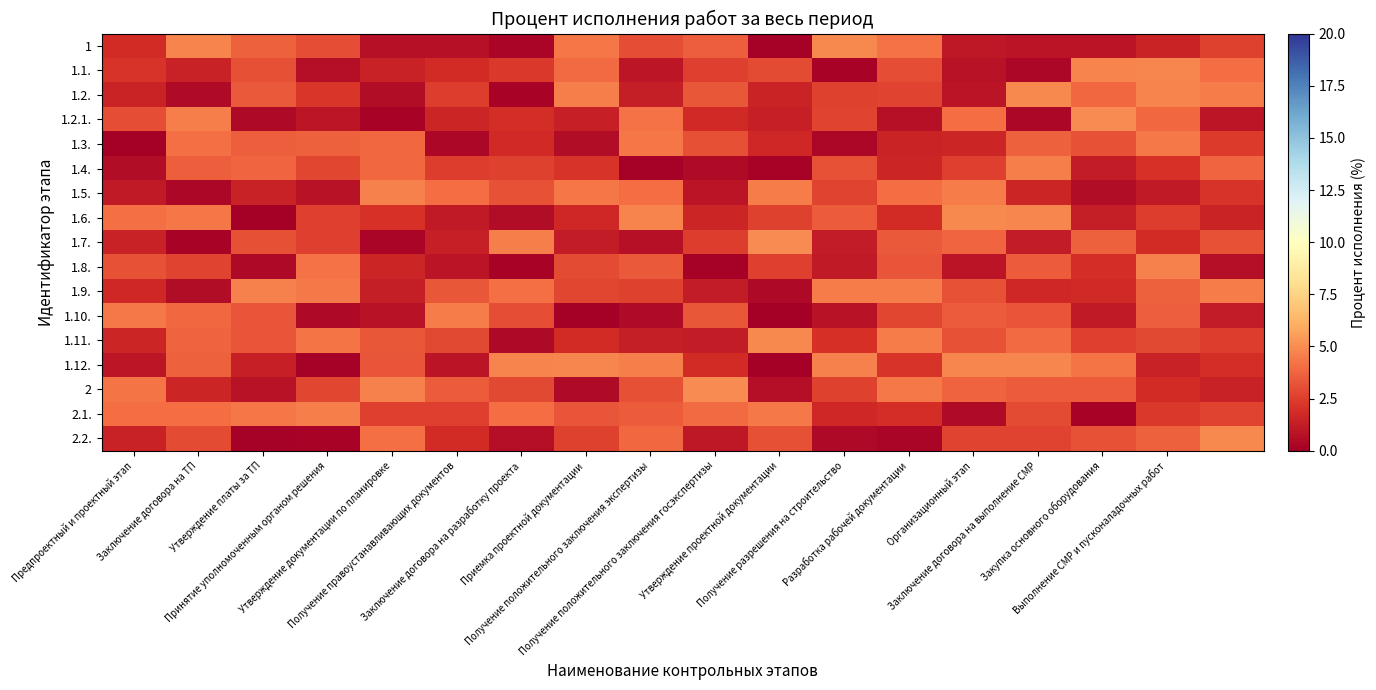

How many distinct data groups are displayed?

17